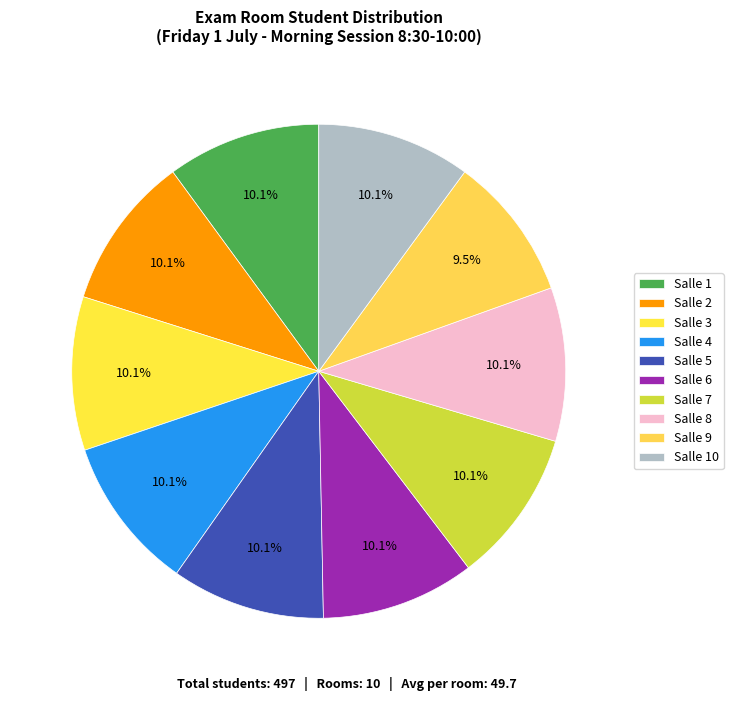

What percentage do Salle 7 and Salle 2 together represent?

20.1%